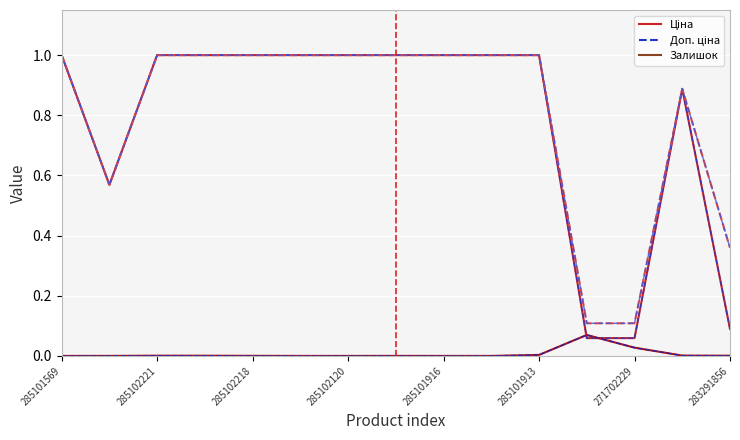

Does the chart have visible grid lines?

Yes